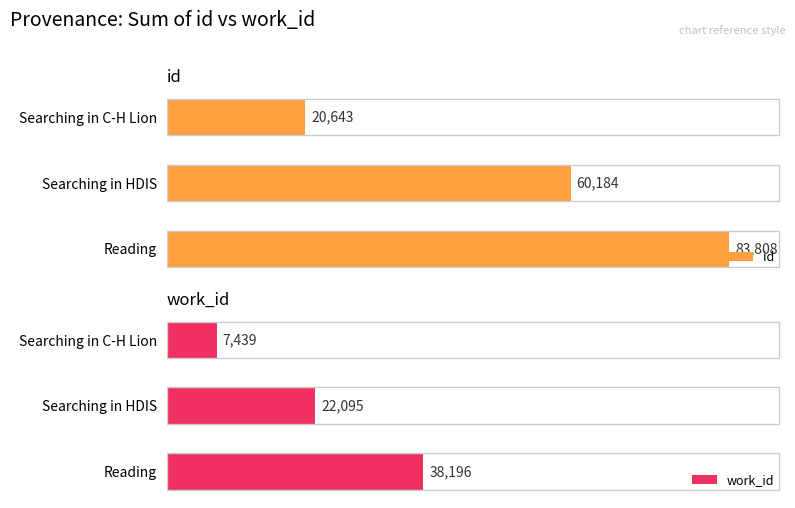

What is the highest value of the work_id series?

38196